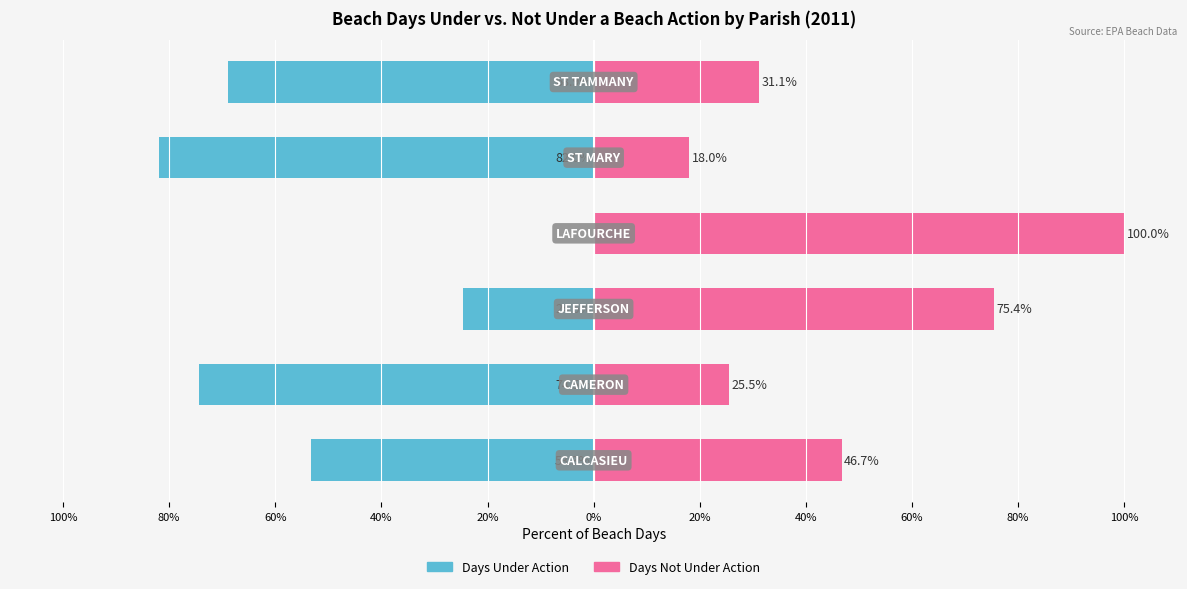

Reading left to right, list all the values displayed in this chart.

Days Under Action: -53.3	-74.5	-24.6	0.0	-82.0	-68.9
Days Not Under Action: 46.7	25.5	75.4	100.0	18.0	31.1